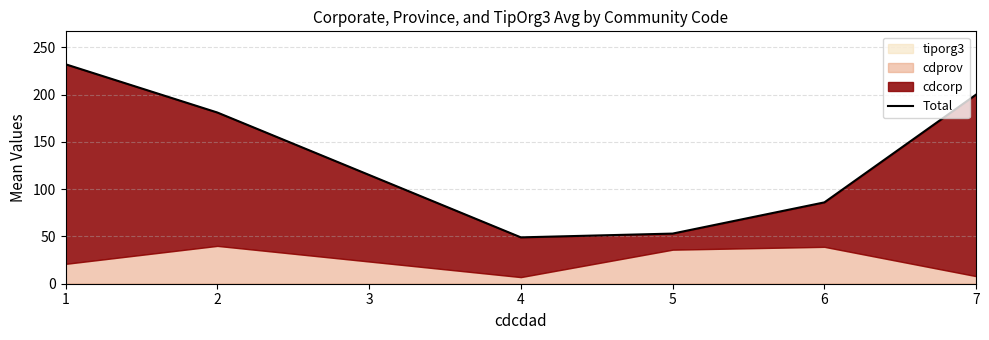

Which category has the highest value across all series?

1